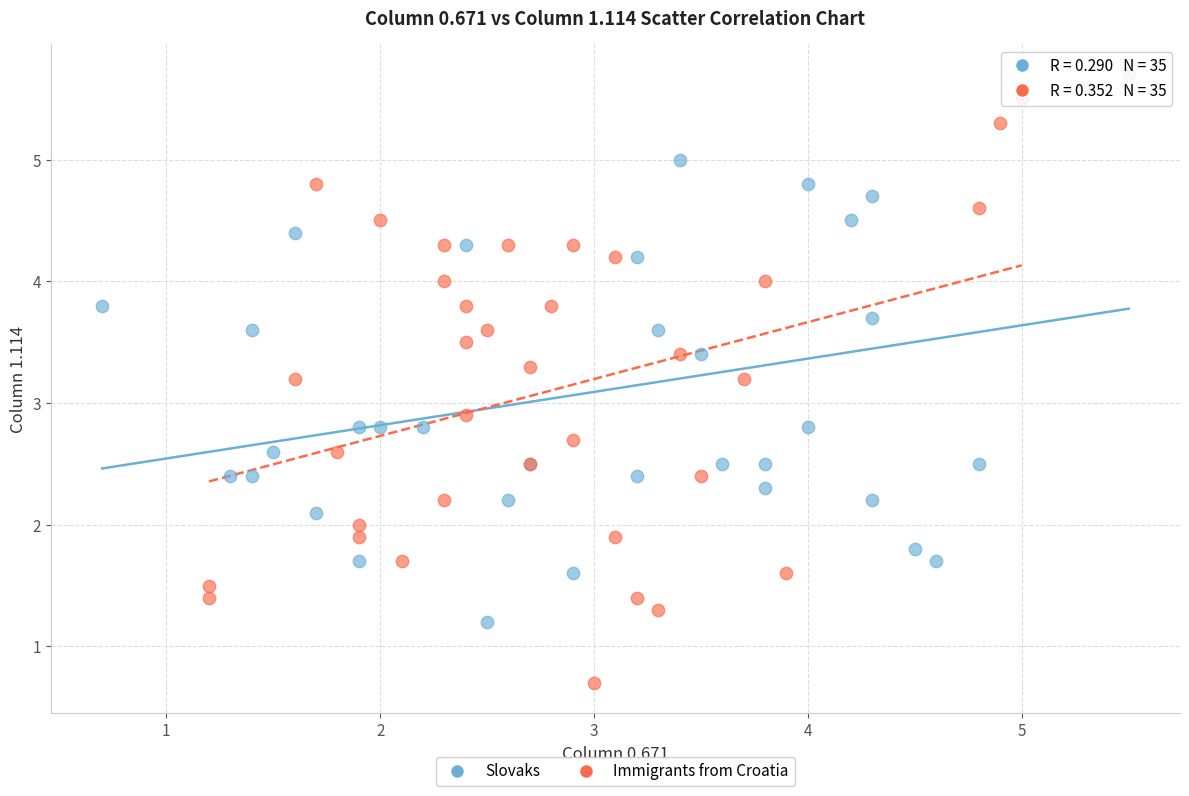

Which series contains the lowest Y value?

Immigrants from Croatia